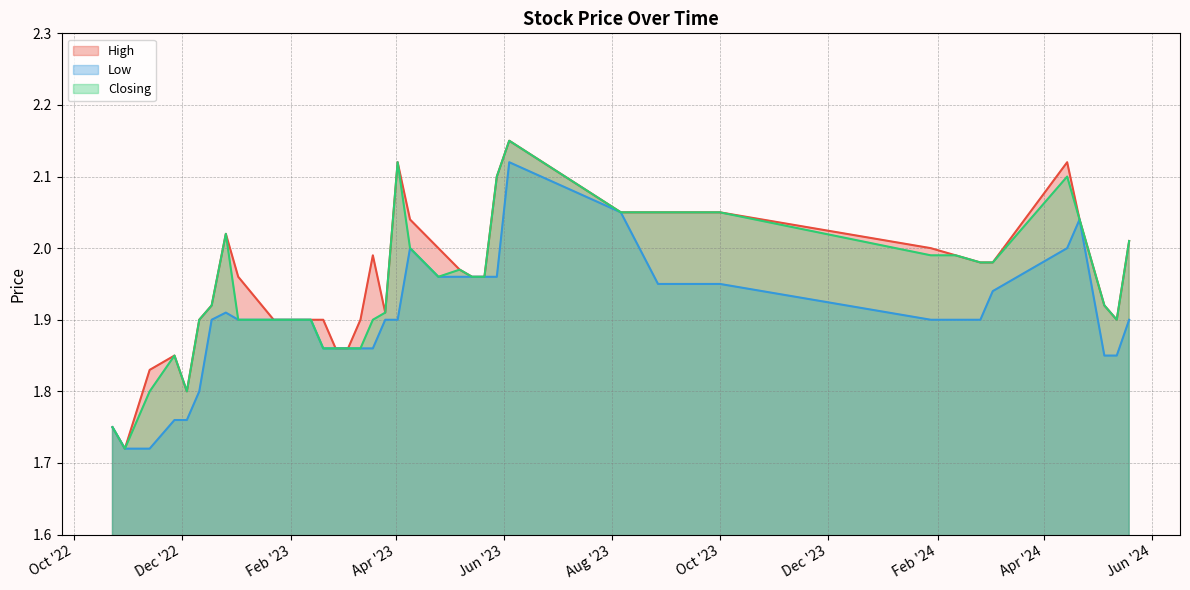

List the series in order of their overall mean, lowest first.

Low, Closing, High